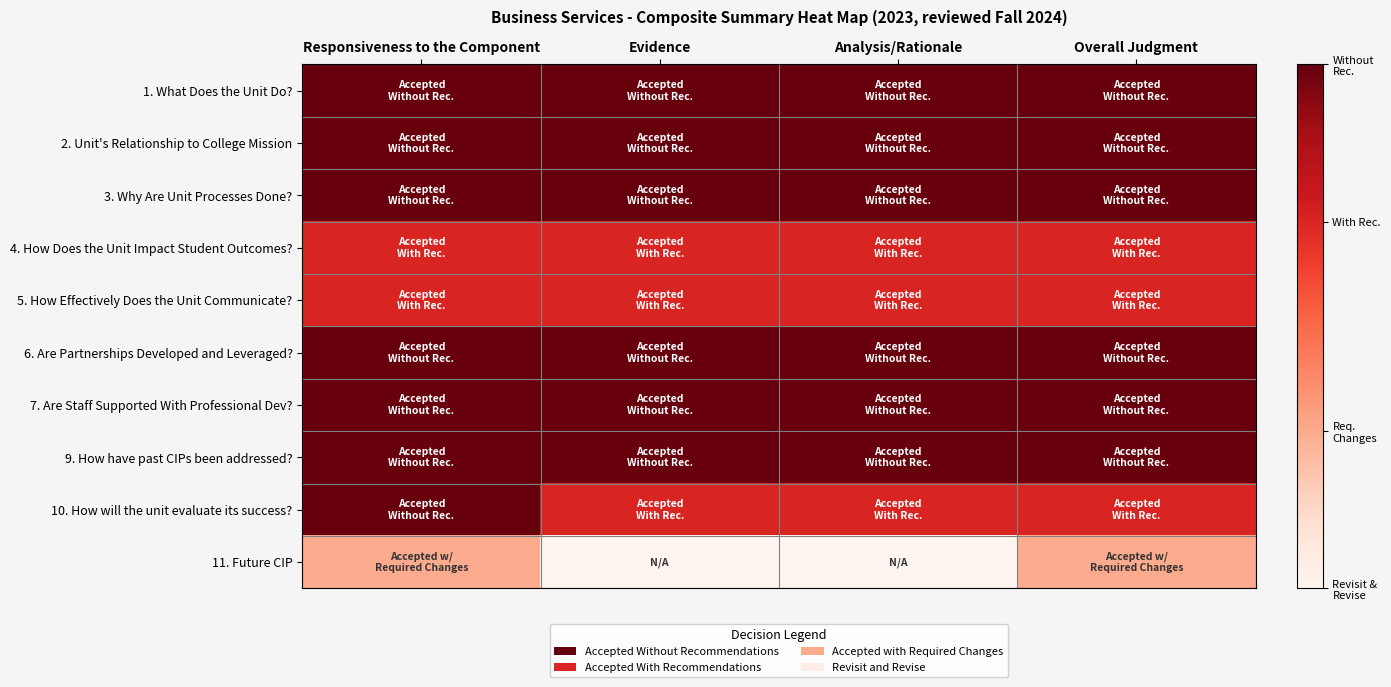

Reading right to left, extract all data points from this chart.

1. What Does the Unit Do?: Overall Judgment=1.0	Analysis/Rationale=1.0	Evidence=1.0	Responsiveness to the Component=1.0
2. Unit's Relationship to College Mission: Overall Judgment=1.0	Analysis/Rationale=1.0	Evidence=1.0	Responsiveness to the Component=1.0
3. Why Are Unit Processes Done?: Overall Judgment=1.0	Analysis/Rationale=1.0	Evidence=1.0	Responsiveness to the Component=1.0
4. How Does the Unit Impact Student Outcomes?: Overall Judgment=0.7	Analysis/Rationale=0.7	Evidence=0.7	Responsiveness to the Component=0.7
5. How Effectively Does the Unit Communicate?: Overall Judgment=0.7	Analysis/Rationale=0.7	Evidence=0.7	Responsiveness to the Component=0.7
6. Are Partnerships Developed and Leveraged?: Overall Judgment=1.0	Analysis/Rationale=1.0	Evidence=1.0	Responsiveness to the Component=1.0
7. Are Staff Supported With Professional Dev?: Overall Judgment=1.0	Analysis/Rationale=1.0	Evidence=1.0	Responsiveness to the Component=1.0
9. How have past CIPs been addressed?: Overall Judgment=1.0	Analysis/Rationale=1.0	Evidence=1.0	Responsiveness to the Component=1.0
10. How will the unit evaluate its success?: Overall Judgment=0.7	Analysis/Rationale=0.7	Evidence=0.7	Responsiveness to the Component=1.0
11. Future CIP: Overall Judgment=0.3	Analysis/Rationale=0.0	Evidence=0.0	Responsiveness to the Component=0.3